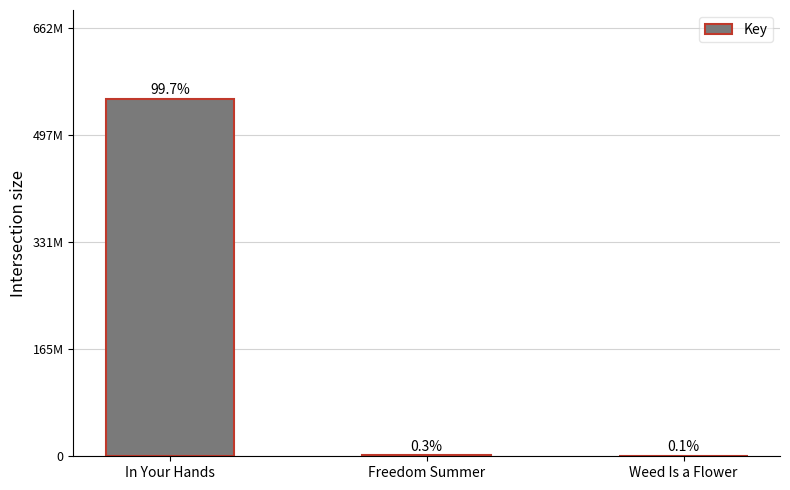

Are the bars horizontal?

No